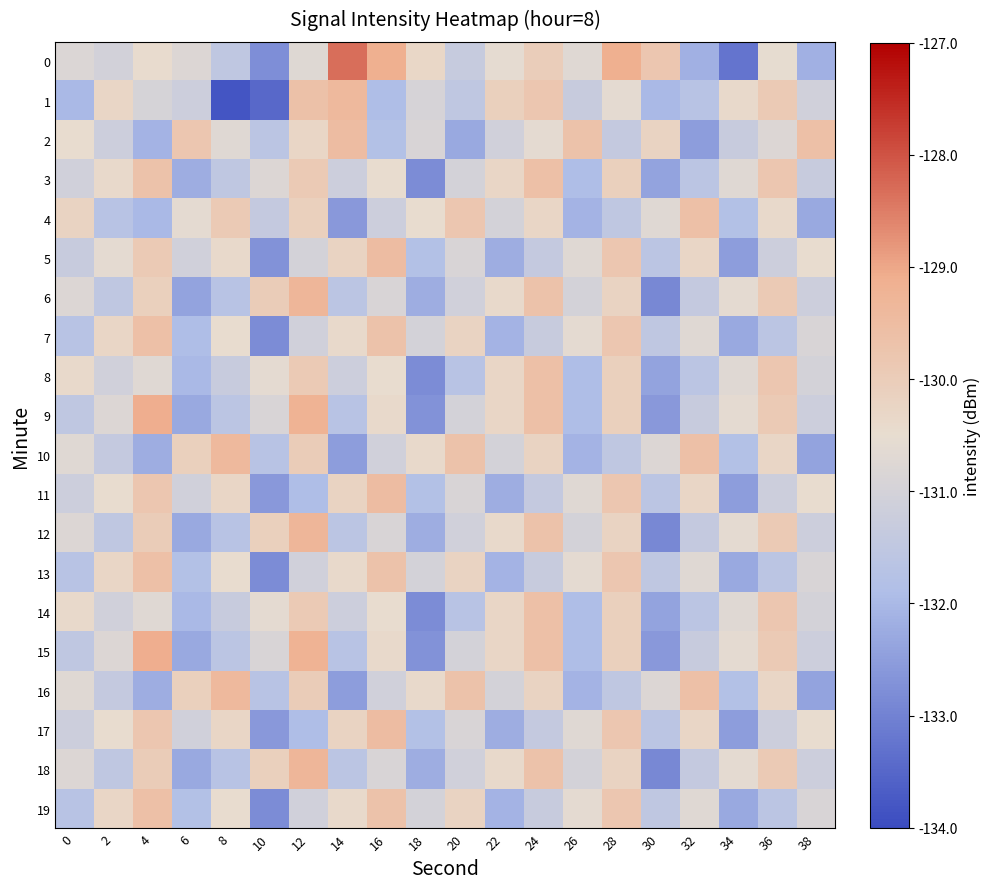

Reading left to right, list all the values displayed in this chart.

0: 0=-130.8	2=-131.0	4=-130.5	6=-130.8	8=-131.5	10=-132.8	12=-130.7	14=-128.3	16=-129.1	18=-130.3	20=-131.3	22=-130.6	24=-130.0	26=-130.7	28=-129.1	30=-129.8	32=-132.1	34=-133.2	36=-130.5	38=-132.1
1: 0=-132.0	2=-130.3	4=-131.0	6=-131.2	8=-133.8	10=-133.5	12=-129.6	14=-129.4	16=-131.9	18=-130.9	20=-131.5	22=-130.1	24=-129.8	26=-131.3	28=-130.6	30=-132.0	32=-131.7	34=-130.4	36=-129.9	38=-131.1
2: 0=-130.5	2=-131.2	4=-132.1	6=-129.8	8=-130.7	10=-131.6	12=-130.3	14=-129.5	16=-131.8	18=-130.9	20=-132.3	22=-131.1	24=-130.6	26=-129.7	28=-131.4	30=-130.2	32=-132.5	34=-131.3	36=-130.8	38=-129.6
3: 0=-131.1	2=-130.4	4=-129.7	6=-132.2	8=-131.5	10=-130.8	12=-129.9	14=-131.2	16=-130.5	18=-132.8	20=-131.0	22=-130.3	24=-129.6	26=-131.9	28=-130.1	30=-132.4	32=-131.6	34=-130.7	36=-129.8	38=-131.3
4: 0=-130.2	2=-131.7	4=-132.0	6=-130.6	8=-129.9	10=-131.4	12=-130.1	14=-132.6	16=-131.2	18=-130.5	20=-129.8	22=-131.0	24=-130.3	26=-132.1	28=-131.5	30=-130.7	32=-129.6	34=-131.8	36=-130.4	38=-132.3
5: 0=-131.3	2=-130.6	4=-129.9	6=-131.1	8=-130.4	10=-132.7	12=-131.0	14=-130.2	16=-129.5	18=-131.8	20=-130.9	22=-132.2	24=-131.4	26=-130.7	28=-129.8	30=-131.6	32=-130.3	34=-132.5	36=-131.2	38=-130.5
6: 0=-130.8	2=-131.5	4=-130.1	6=-132.4	8=-131.7	10=-130.0	12=-129.3	14=-131.6	16=-130.9	18=-132.2	20=-131.1	22=-130.4	24=-129.7	26=-131.0	28=-130.2	30=-132.9	32=-131.4	34=-130.6	36=-129.9	38=-131.2
7: 0=-131.7	2=-130.3	4=-129.6	6=-131.9	8=-130.5	10=-132.8	12=-131.1	14=-130.4	16=-129.7	18=-131.0	20=-130.2	22=-132.1	24=-131.3	26=-130.6	28=-129.8	30=-131.5	32=-130.7	34=-132.3	36=-131.6	38=-130.9
8: 0=-130.4	2=-131.1	4=-130.7	6=-132.0	8=-131.3	10=-130.6	12=-129.9	14=-131.2	16=-130.5	18=-132.8	20=-131.7	22=-130.3	24=-129.6	26=-131.9	28=-130.1	30=-132.4	32=-131.6	34=-130.7	36=-129.8	38=-131.0
9: 0=-131.5	2=-130.8	4=-129.1	6=-132.3	8=-131.6	10=-130.9	12=-129.2	14=-131.7	16=-130.4	18=-132.7	20=-131.0	22=-130.3	24=-129.6	26=-131.9	28=-130.1	30=-132.6	32=-131.3	34=-130.6	36=-129.9	38=-131.2
10: 0=-130.7	2=-131.4	4=-132.2	6=-130.1	8=-129.4	10=-131.7	12=-130.0	14=-132.5	16=-131.1	18=-130.4	20=-129.7	22=-131.0	24=-130.2	26=-132.1	28=-131.5	30=-130.8	32=-129.6	34=-131.8	36=-130.3	38=-132.4
11: 0=-131.2	2=-130.5	4=-129.8	6=-131.1	8=-130.3	10=-132.6	12=-131.9	14=-130.2	16=-129.5	18=-131.8	20=-130.9	22=-132.2	24=-131.4	26=-130.7	28=-129.8	30=-131.6	32=-130.3	34=-132.5	36=-131.2	38=-130.5
12: 0=-130.8	2=-131.5	4=-130.0	6=-132.3	8=-131.7	10=-130.1	12=-129.3	14=-131.6	16=-130.9	18=-132.2	20=-131.1	22=-130.4	24=-129.7	26=-131.0	28=-130.2	30=-132.9	32=-131.4	34=-130.6	36=-129.9	38=-131.2
13: 0=-131.7	2=-130.3	4=-129.6	6=-131.8	8=-130.5	10=-132.8	12=-131.1	14=-130.4	16=-129.7	18=-131.0	20=-130.2	22=-132.1	24=-131.3	26=-130.6	28=-129.8	30=-131.5	32=-130.7	34=-132.3	36=-131.6	38=-130.9
14: 0=-130.4	2=-131.1	4=-130.7	6=-132.0	8=-131.3	10=-130.6	12=-129.9	14=-131.2	16=-130.5	18=-132.8	20=-131.7	22=-130.3	24=-129.6	26=-131.9	28=-130.1	30=-132.4	32=-131.6	34=-130.7	36=-129.8	38=-131.0
15: 0=-131.5	2=-130.8	4=-129.1	6=-132.3	8=-131.6	10=-130.9	12=-129.2	14=-131.7	16=-130.4	18=-132.7	20=-131.0	22=-130.3	24=-129.6	26=-131.9	28=-130.1	30=-132.6	32=-131.3	34=-130.6	36=-129.9	38=-131.2
16: 0=-130.7	2=-131.4	4=-132.2	6=-130.1	8=-129.4	10=-131.7	12=-130.0	14=-132.5	16=-131.1	18=-130.4	20=-129.7	22=-131.0	24=-130.2	26=-132.1	28=-131.5	30=-130.8	32=-129.6	34=-131.8	36=-130.3	38=-132.4
17: 0=-131.2	2=-130.5	4=-129.8	6=-131.1	8=-130.3	10=-132.6	12=-131.9	14=-130.2	16=-129.5	18=-131.8	20=-130.9	22=-132.2	24=-131.4	26=-130.7	28=-129.8	30=-131.6	32=-130.3	34=-132.5	36=-131.2	38=-130.5
18: 0=-130.8	2=-131.5	4=-130.0	6=-132.3	8=-131.7	10=-130.1	12=-129.3	14=-131.6	16=-130.9	18=-132.2	20=-131.1	22=-130.4	24=-129.7	26=-131.0	28=-130.2	30=-132.9	32=-131.4	34=-130.6	36=-129.9	38=-131.2
19: 0=-131.7	2=-130.3	4=-129.6	6=-131.8	8=-130.5	10=-132.8	12=-131.1	14=-130.4	16=-129.7	18=-131.0	20=-130.2	22=-132.1	24=-131.3	26=-130.6	28=-129.8	30=-131.5	32=-130.7	34=-132.3	36=-131.6	38=-130.9